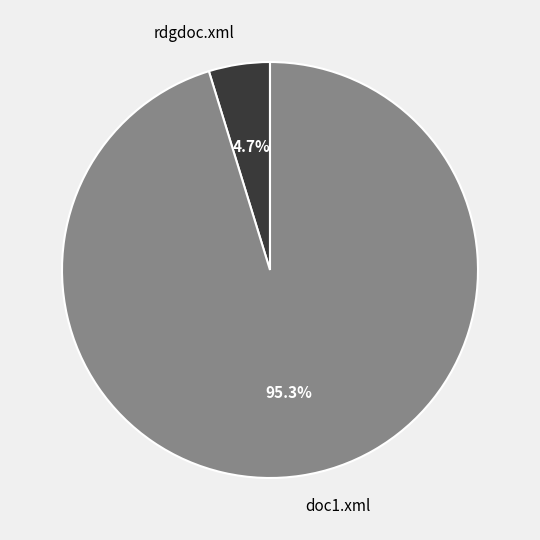

To the nearest percent, what portion does doc1.xml represent?

95%